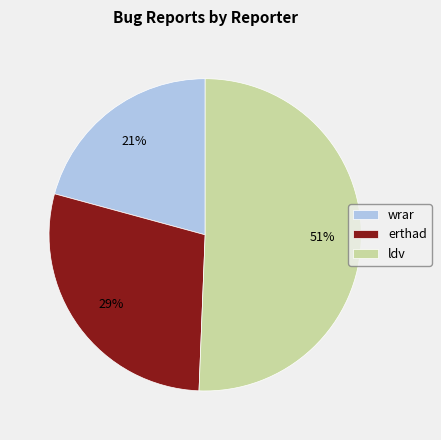

Is the sum of ldv and wrar greater than half?

Yes